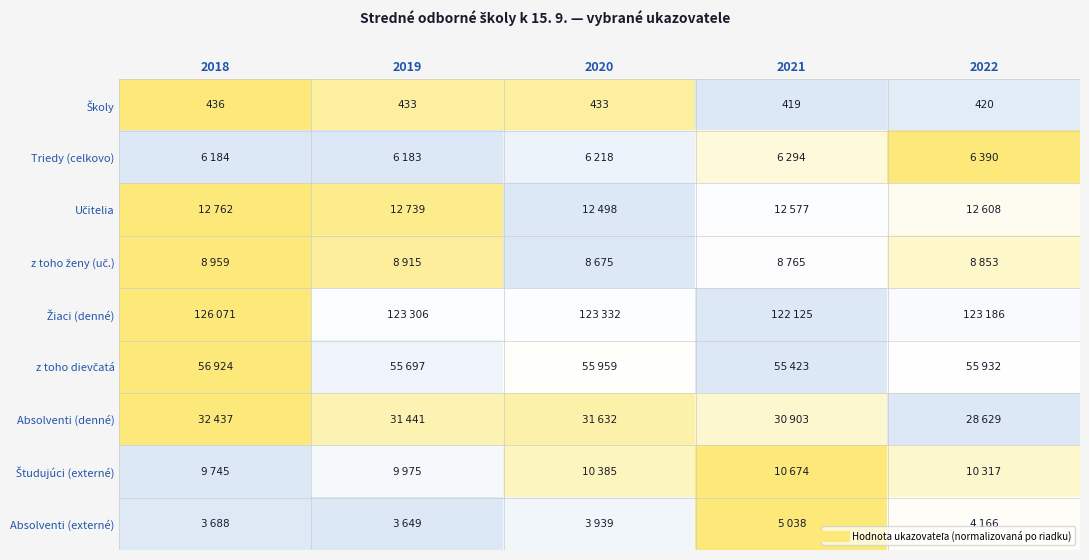

Count the number of data series in this chart.

9